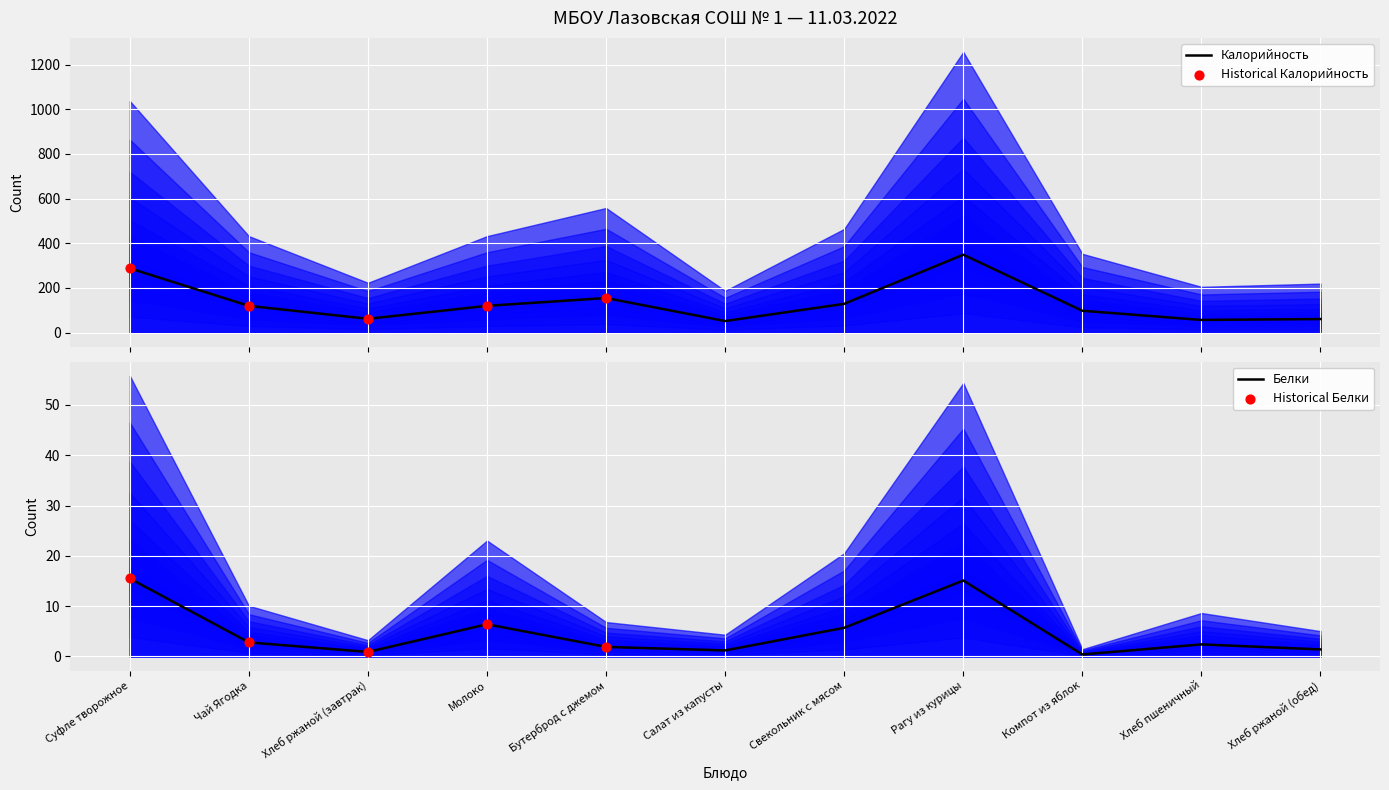

Which series contains the lowest Y value?

Белки